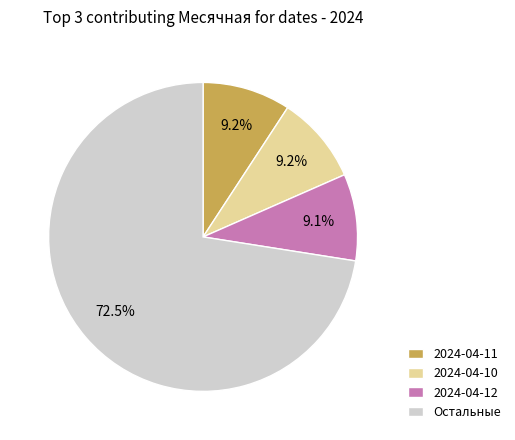

Does any single category account for the majority?

Yes